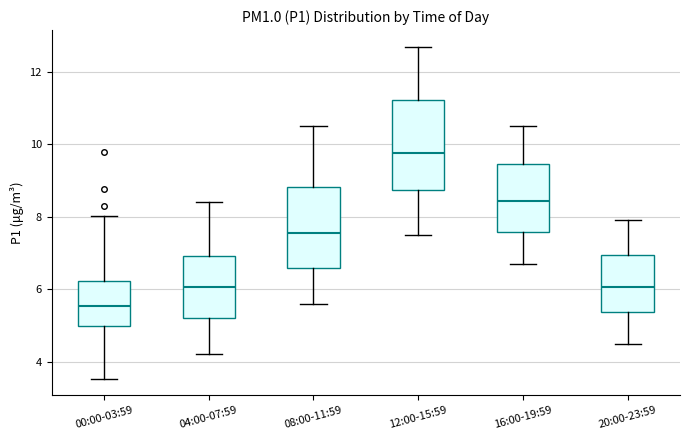

Which box has the highest median line?

12:00-15:59